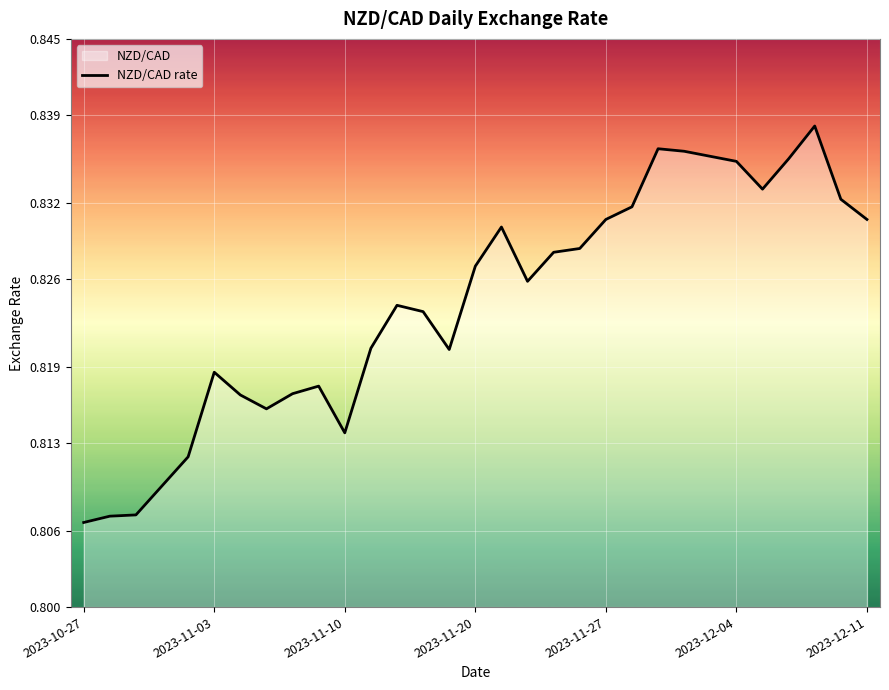

How many lines are shown in the chart?

1